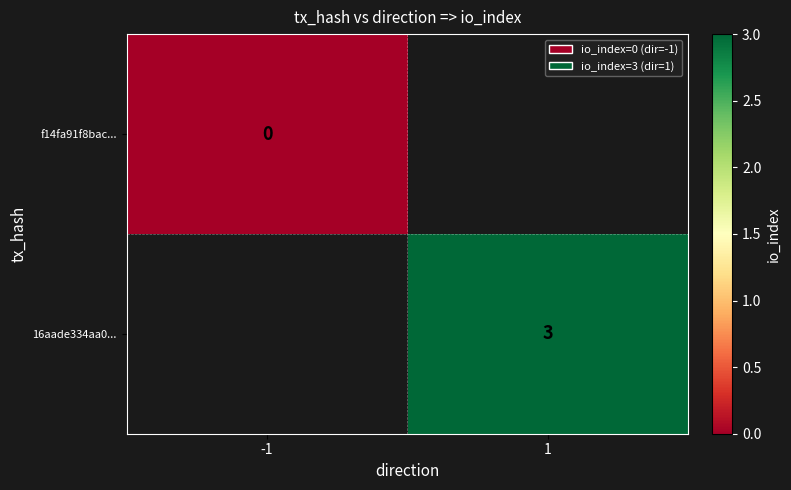

True or false: 16aade334aa0... has a value of 1 at 1.

False